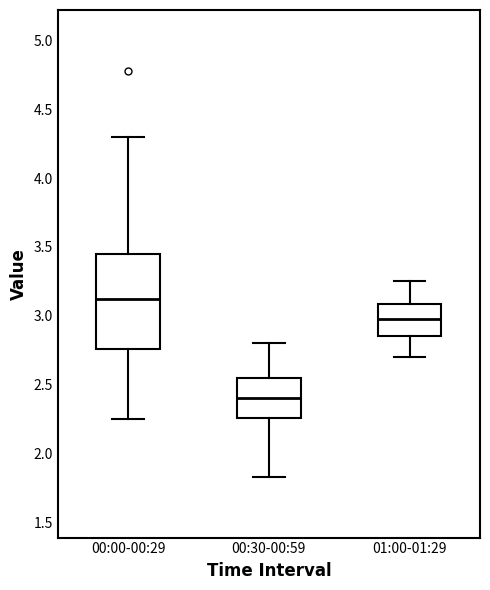

Reading left to right, read every box against the y-axis: the position of its median line, the range the box covers, and the ends of its whiskers. The values are not printed on the chart, so give them approximately, as read against the axis.

00:00-00:29: median 3.15, box 2.75 to 3.45, whiskers 2.25 to 4.30
00:30-00:59: median 2.40, box 2.25 to 2.55, whiskers 1.85 to 2.80
01:00-01:29: median 3.00, box 2.85 to 3.10, whiskers 2.70 to 3.25